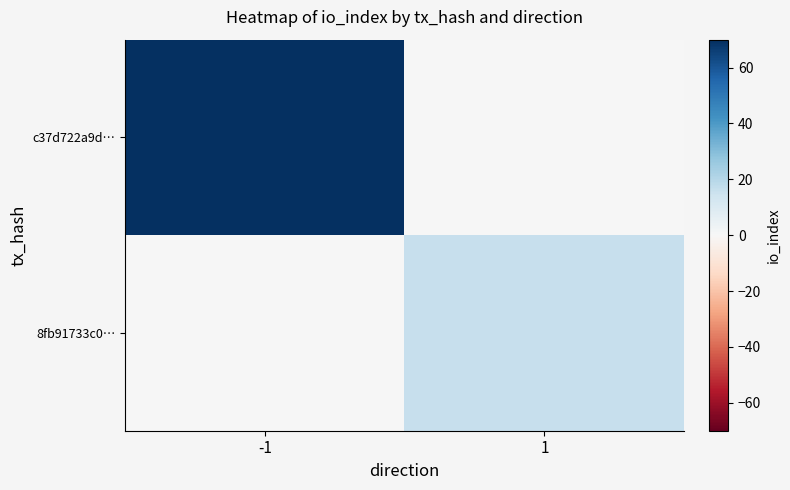

Reading left to right, list all the values displayed in this chart.

c37d722a9d…: -1=70	1=0
8fb91733c0…: -1=0	1=16